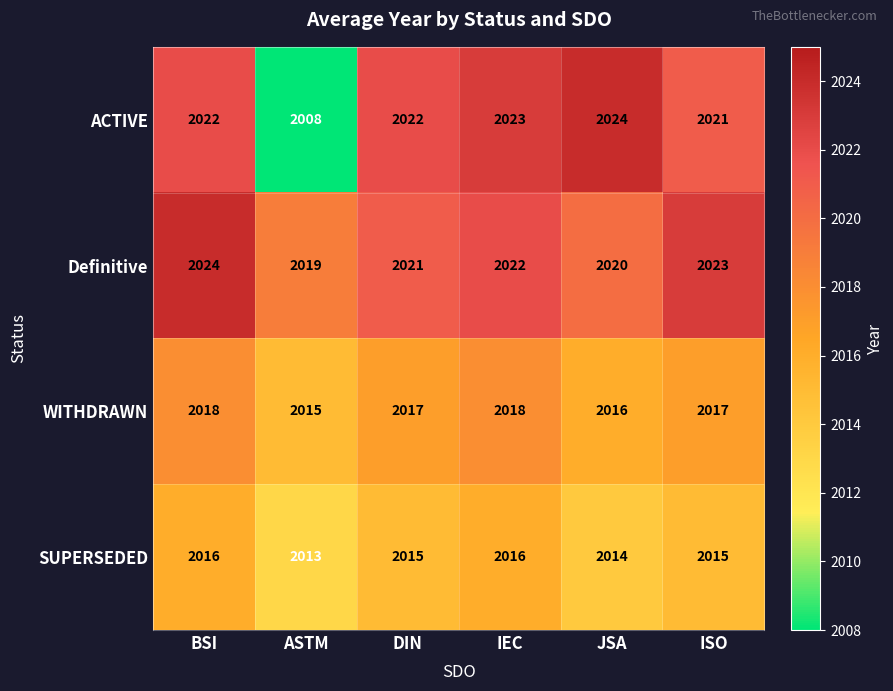

How many SUPERSEDED values are between 2014 and 2016?

5